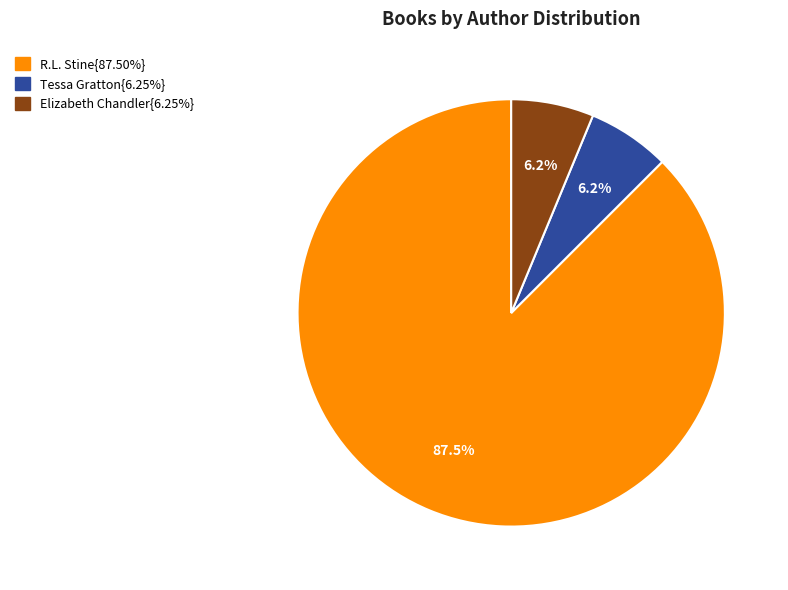

Is there any slice that represents more than half of the pie?

Yes